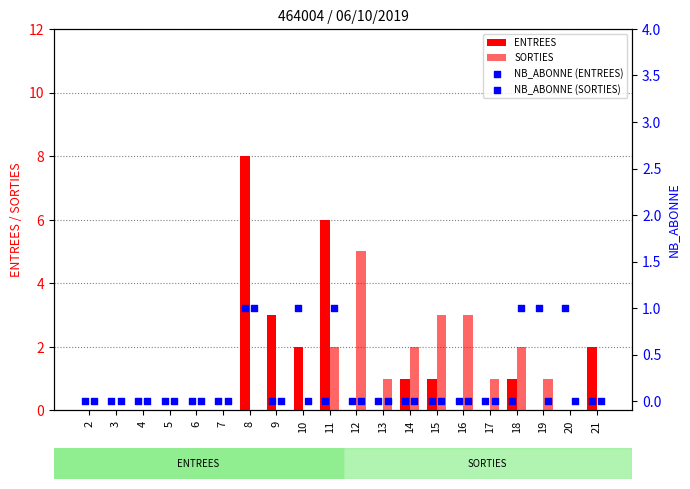

Which series reaches the maximum Y coordinate?

ENTREES